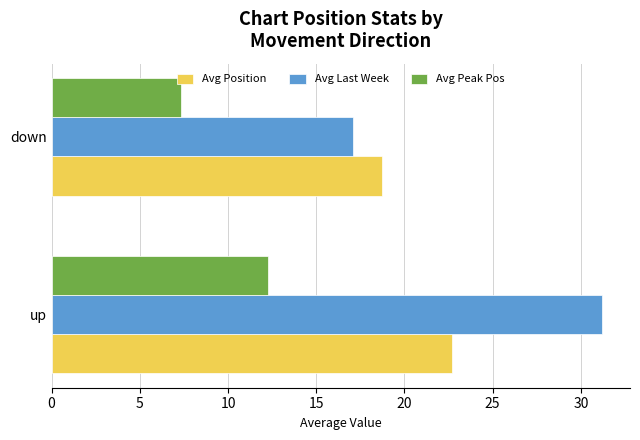

What is the difference between the Avg Position values at up and down?

3.9